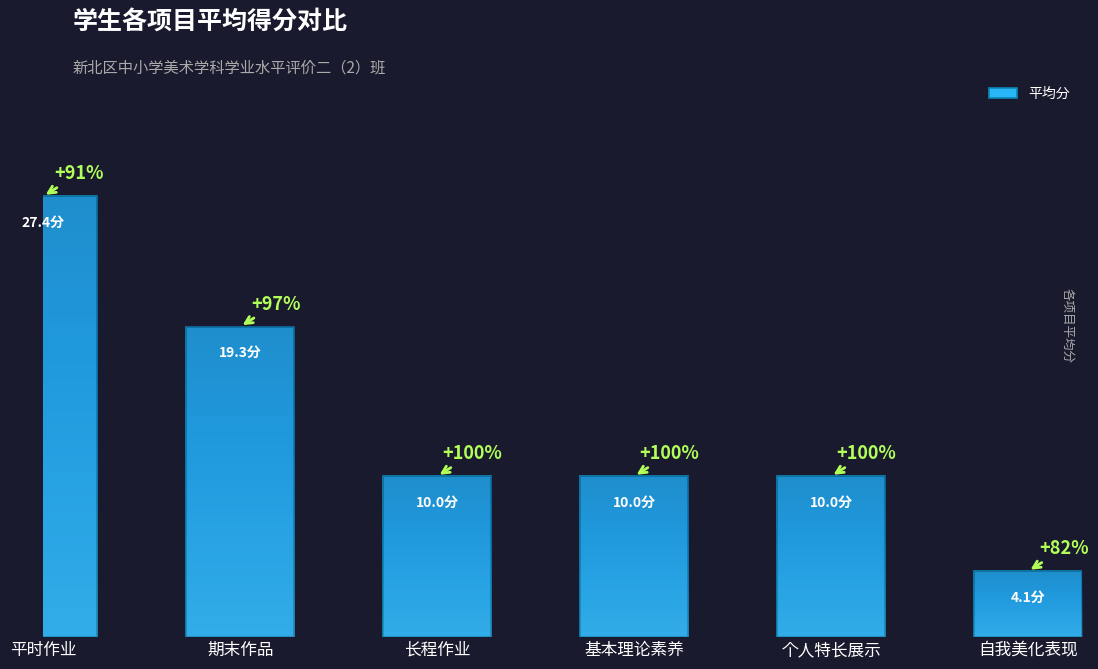

Does the chart contain any negative values?

No